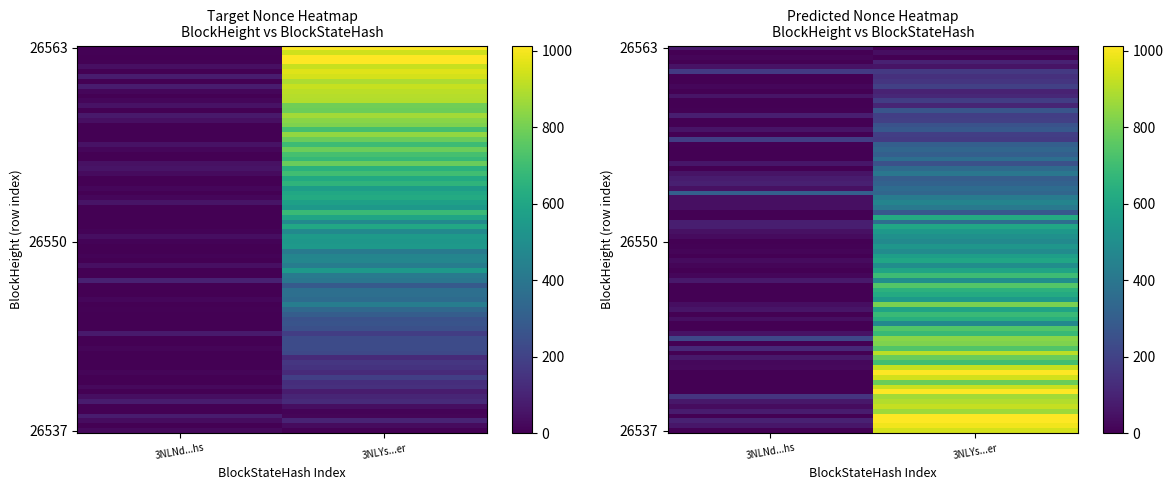

Is it true that 26537 equals 615 at 0?

False